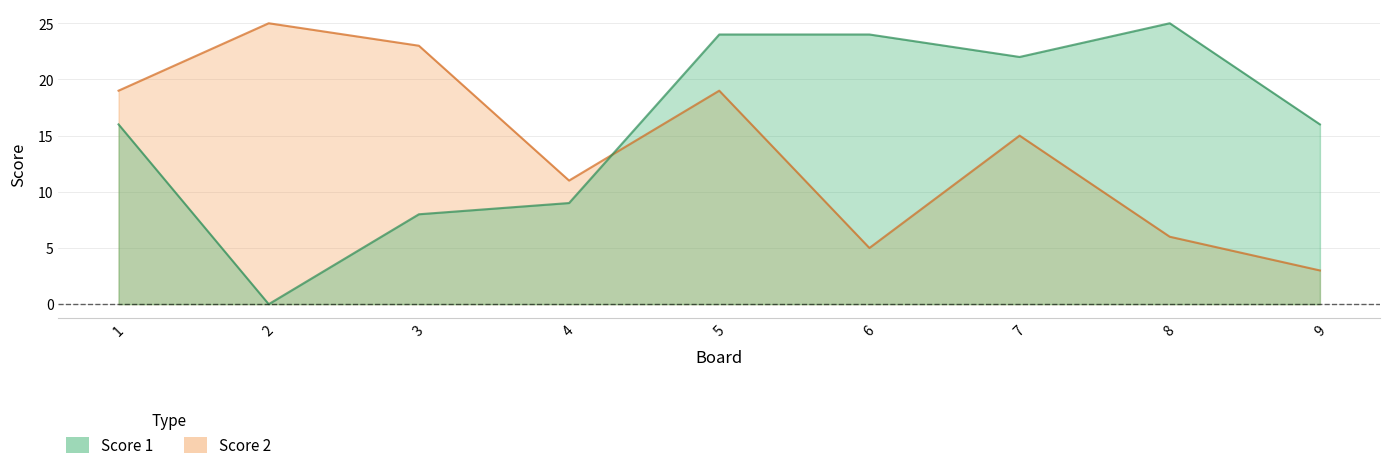

How many lines are shown in the chart?

2